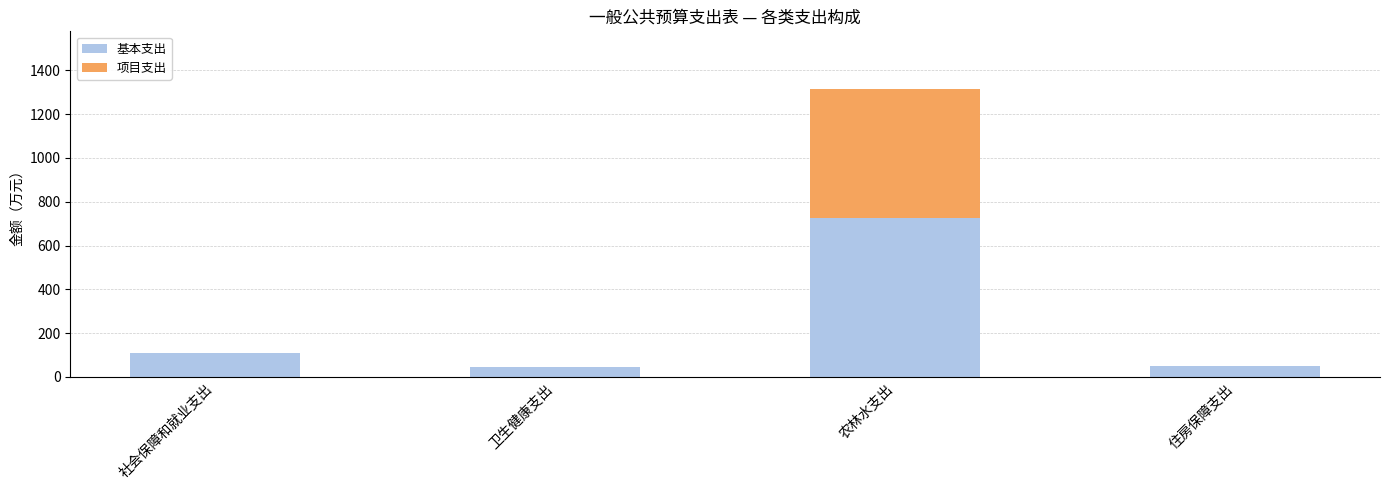

What is the sum of all 基本支出 values?

932.4